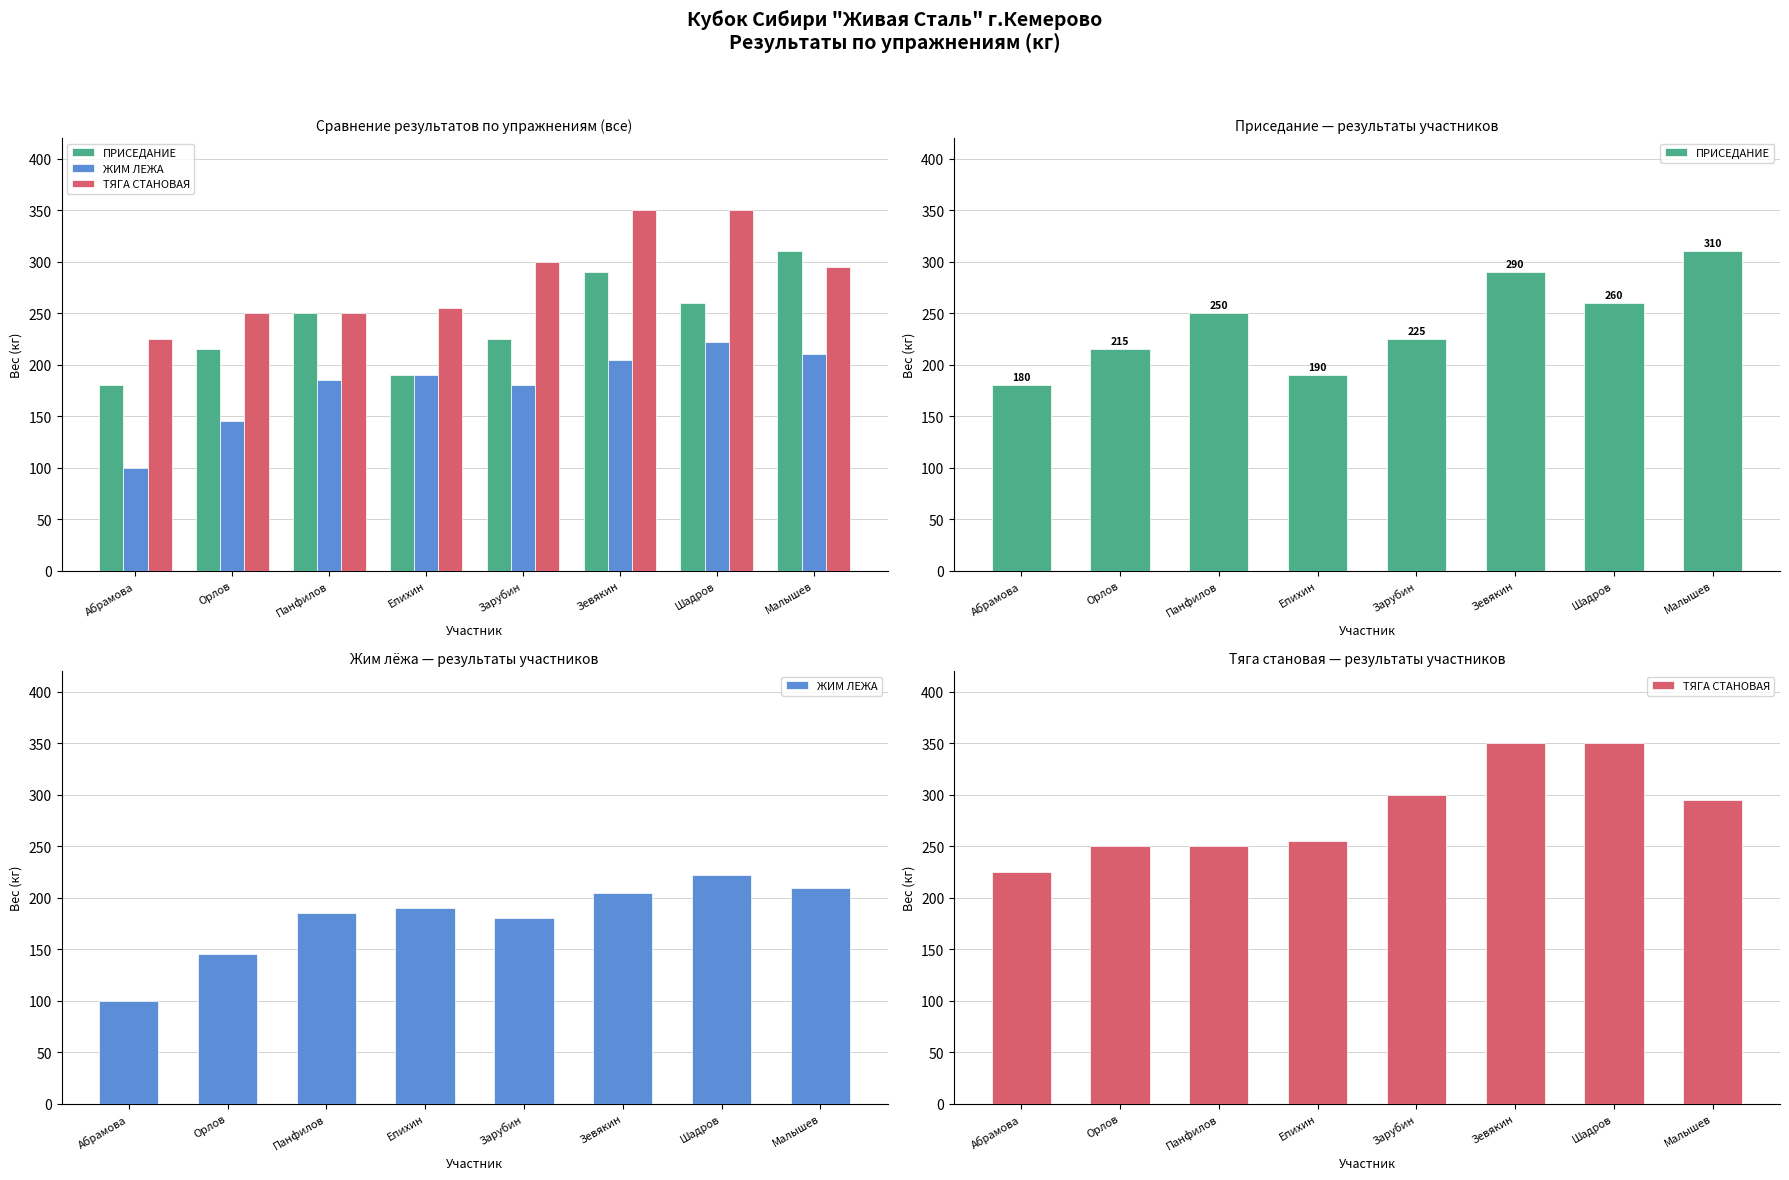

Is it true that ТЯГА СТАНОВАЯ equals 295.0 at Малышев?

True